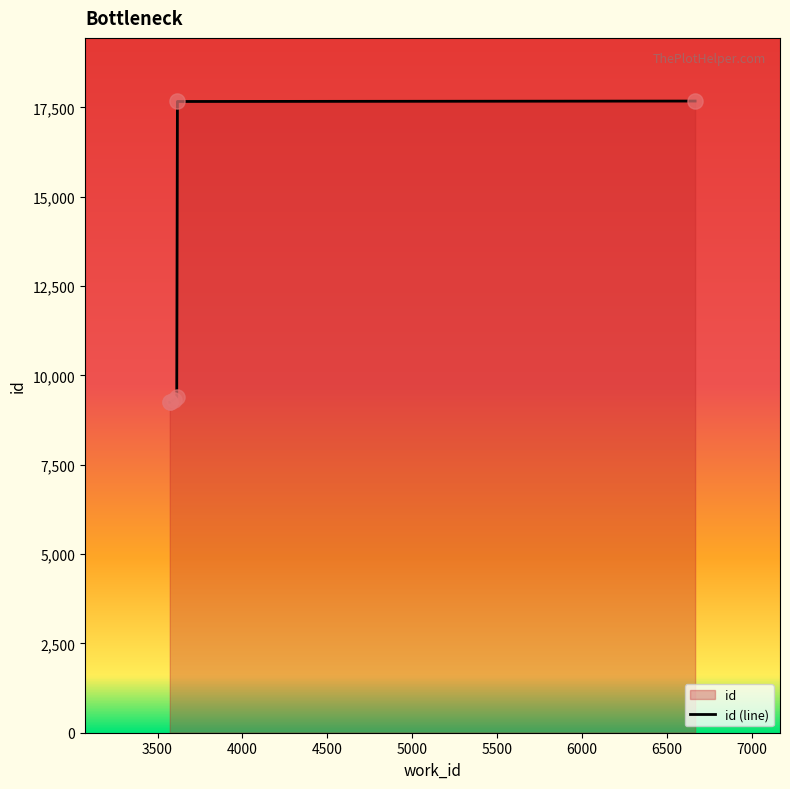

True or false: there are more than 2 points higher than both neighbors.

False